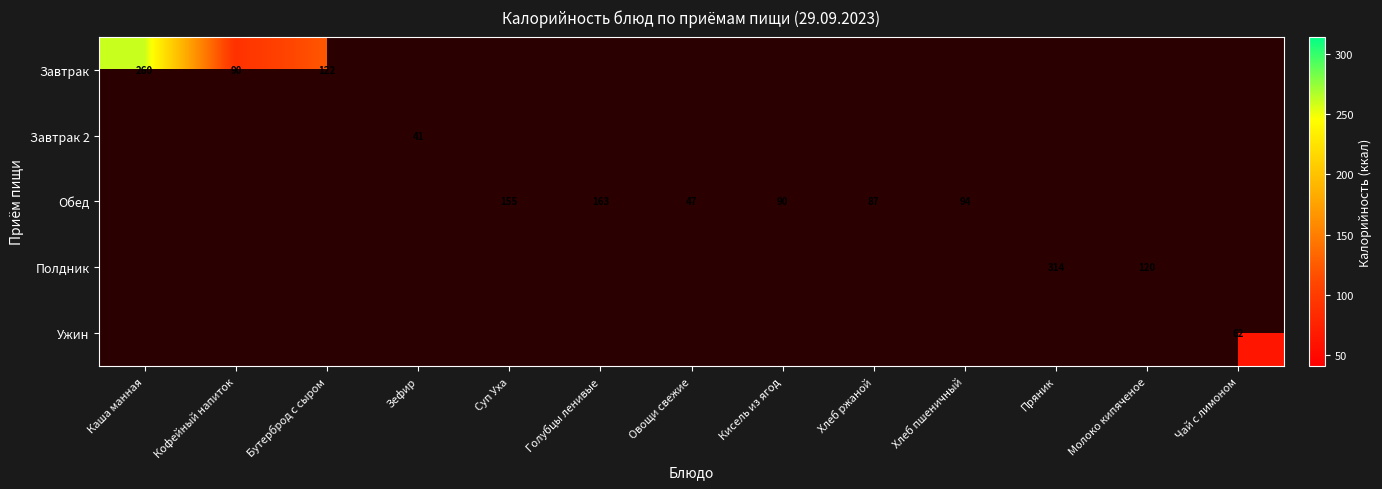

The value of Завтрак at Кофейный напиток is 90. True or false?

True